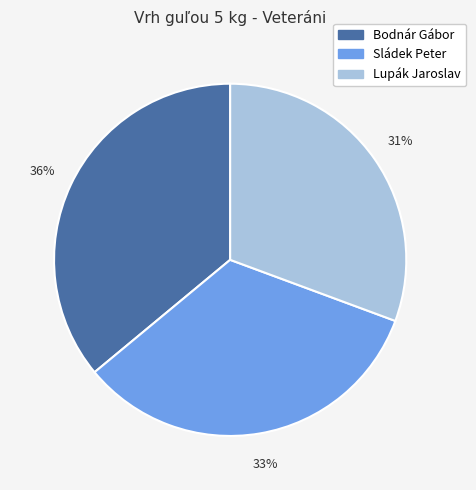

To the nearest percent, what is the average slice percentage?

33%